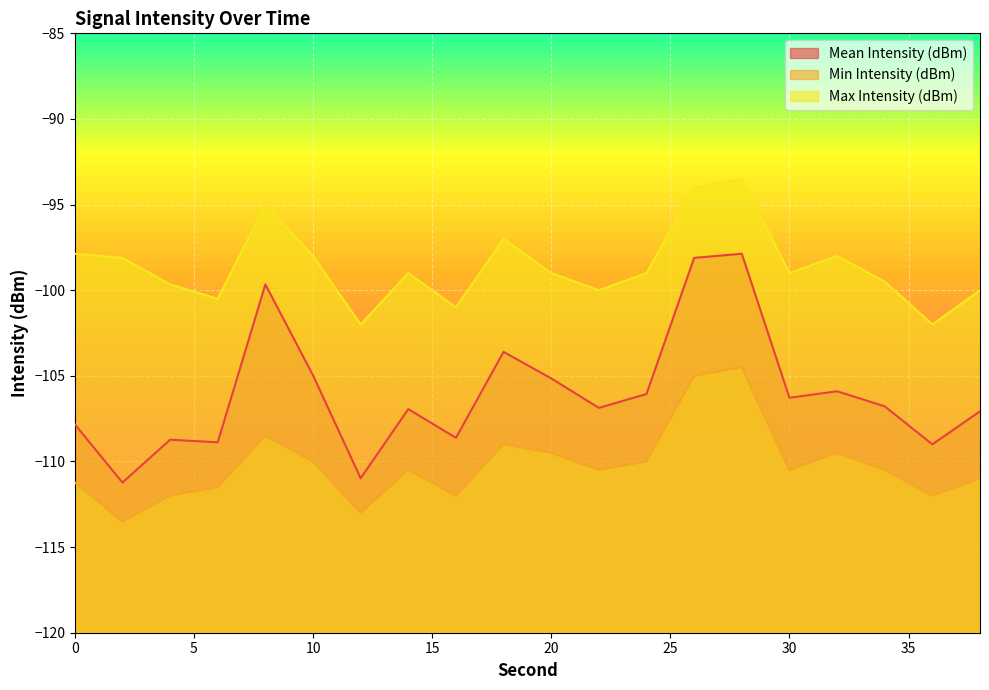

At which label does Min Intensity (dBm) first exceed -110?

8